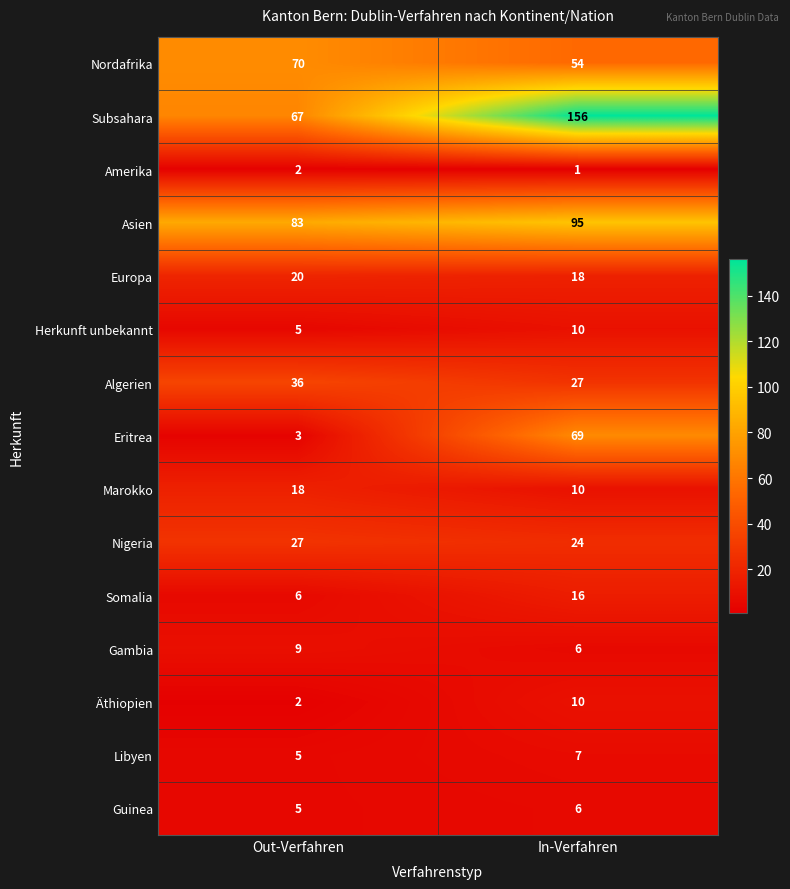

What is the average value of the Asien series?

89